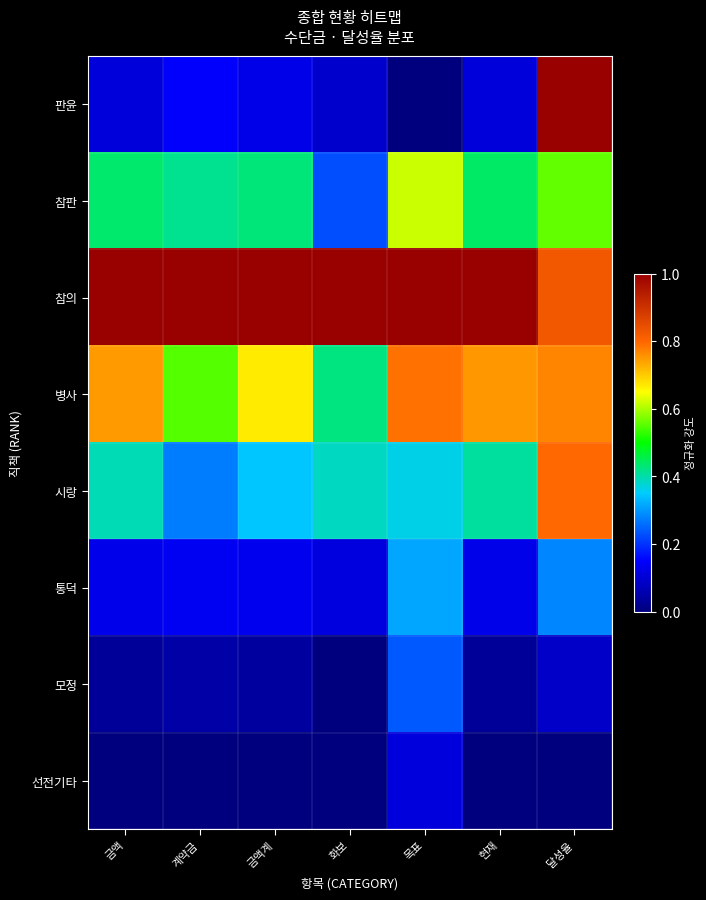

Reading left to right, extract all data points from this chart.

판윤: 금액=0.1	계약금=0.1	금액계=0.1	화보=0.1	목표=0.0	현재=0.1	달성율=1.0
참판: 금액=0.4	계약금=0.4	금액계=0.4	화보=0.2	목표=0.6	현재=0.4	달성율=0.6
참의: 금액=1.0	계약금=1.0	금액계=1.0	화보=1.0	목표=1.0	현재=1.0	달성율=0.8
병사: 금액=0.7	계약금=0.6	금액계=0.7	화보=0.4	목표=0.8	현재=0.8	달성율=0.8
시랑: 금액=0.4	계약금=0.3	금액계=0.3	화보=0.4	목표=0.4	현재=0.4	달성율=0.8
통덕: 금액=0.1	계약금=0.1	금액계=0.1	화보=0.1	목표=0.3	현재=0.1	달성율=0.3
모정: 금액=0.0	계약금=0.0	금액계=0.0	화보=0.0	목표=0.2	현재=0.0	달성율=0.1
선전기타: 금액=0.0	계약금=0.0	금액계=0.0	화보=0.0	목표=0.1	현재=0.0	달성율=0.0